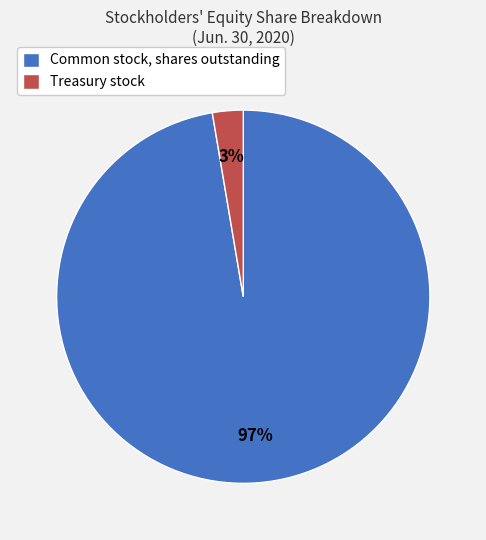

Is there any slice that represents more than half of the pie?

Yes